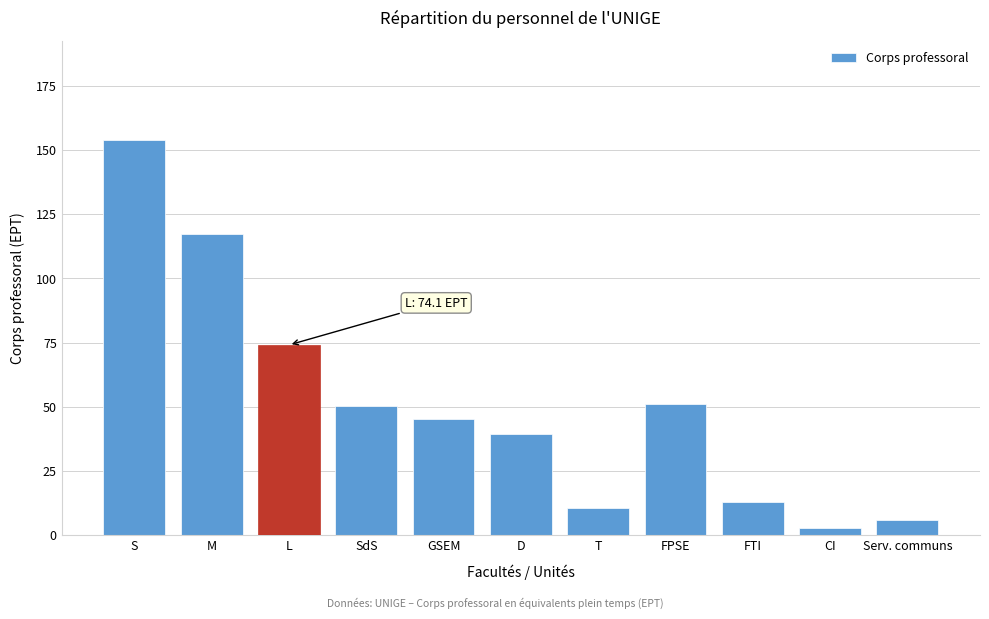

Reading right to left, list all the values displayed in this chart.

6.1	2.8	13.0	51.3	10.7	39.5	45.1	50.2	74.1	117.3	154.0